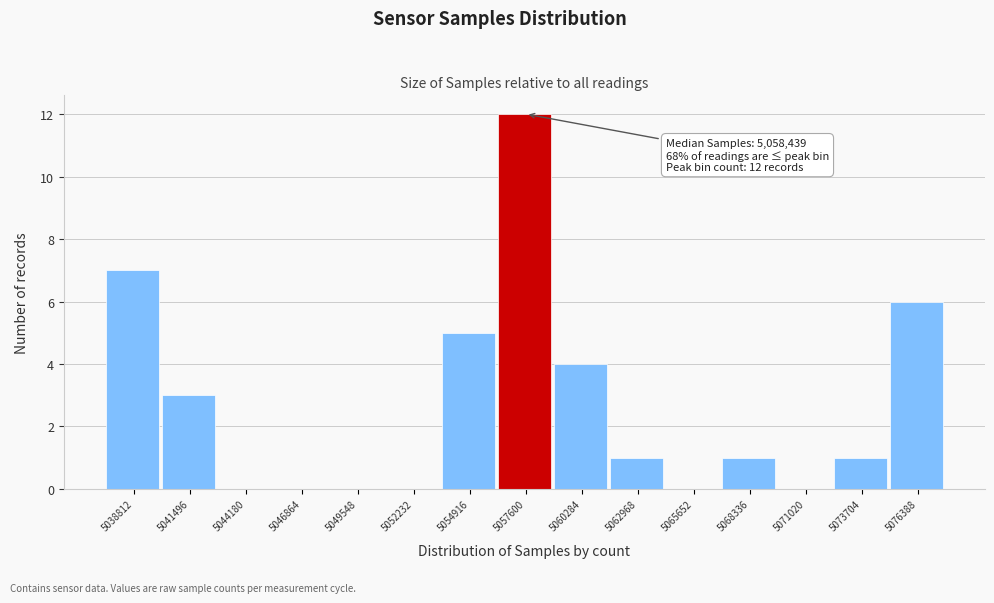

Reading left to right, transcribe all the data shown in this chart.

5038812=7	5041496=3	5044180=0	5046864=0	5049548=0	5052232=0	5054916=5	5057600=12	5060284=4	5062968=1	5065652=0	5068336=1	5071020=0	5073704=1	5076388=6